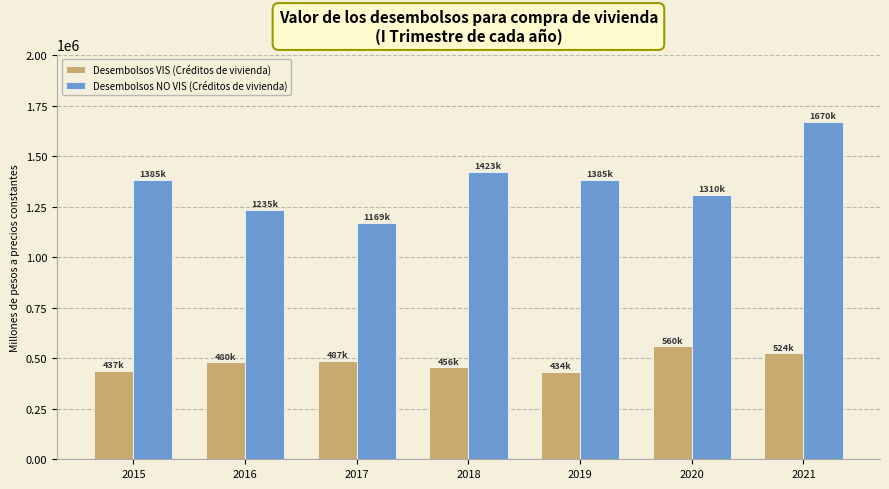

Does the chart contain stacked bars?

No